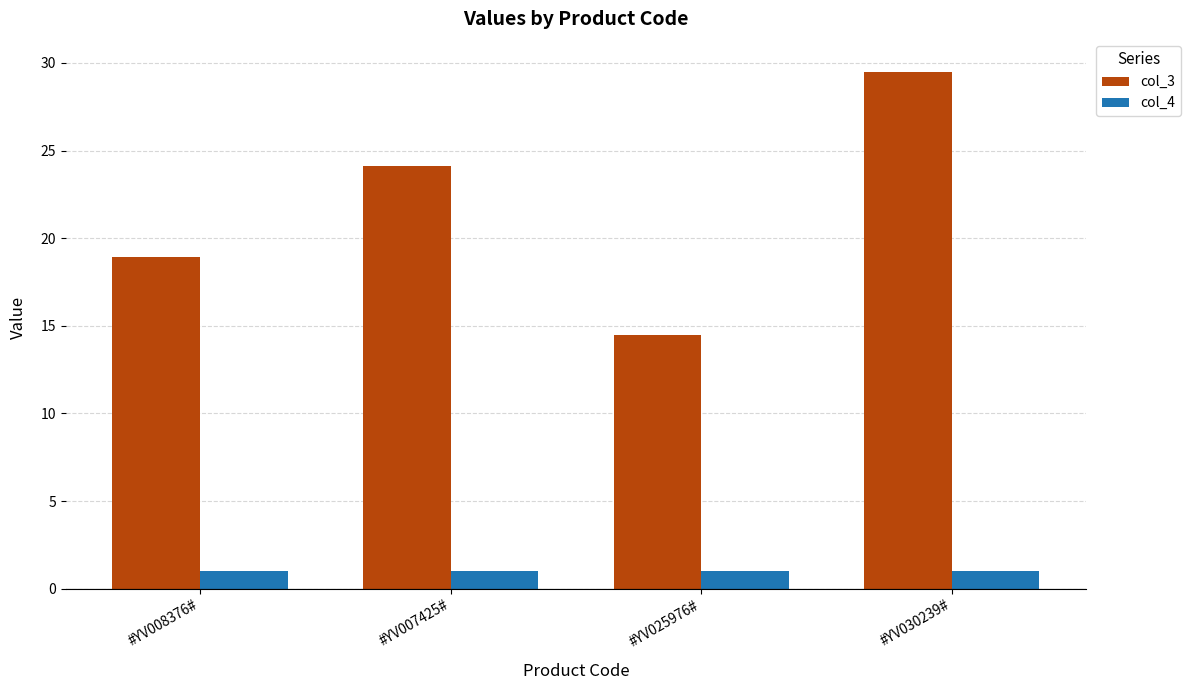

What is the sum of all col_4 values?

4.0